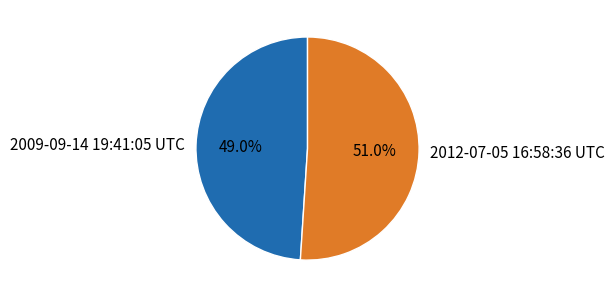

To the nearest percent, what is the average slice percentage?

50%